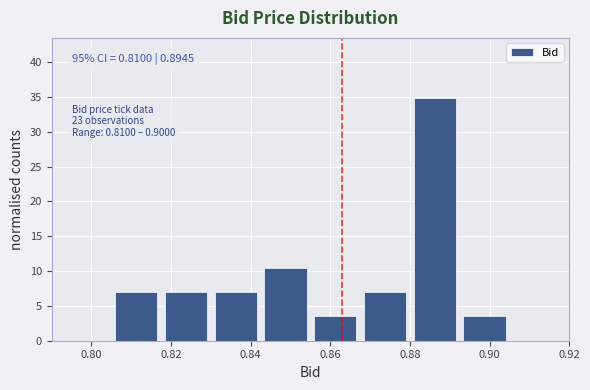

Which range on the x-axis has the tallest bar?

0.880 to 0.892